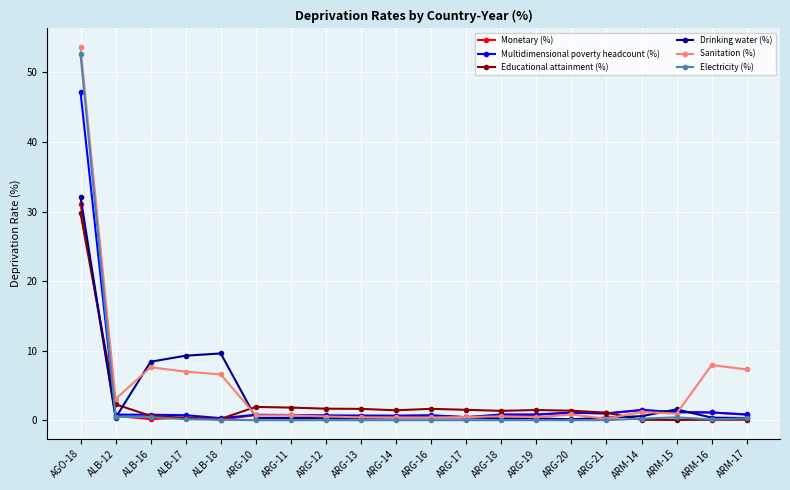

Read the Multidimensional poverty headcount (%) value at ALB-17.

0.7